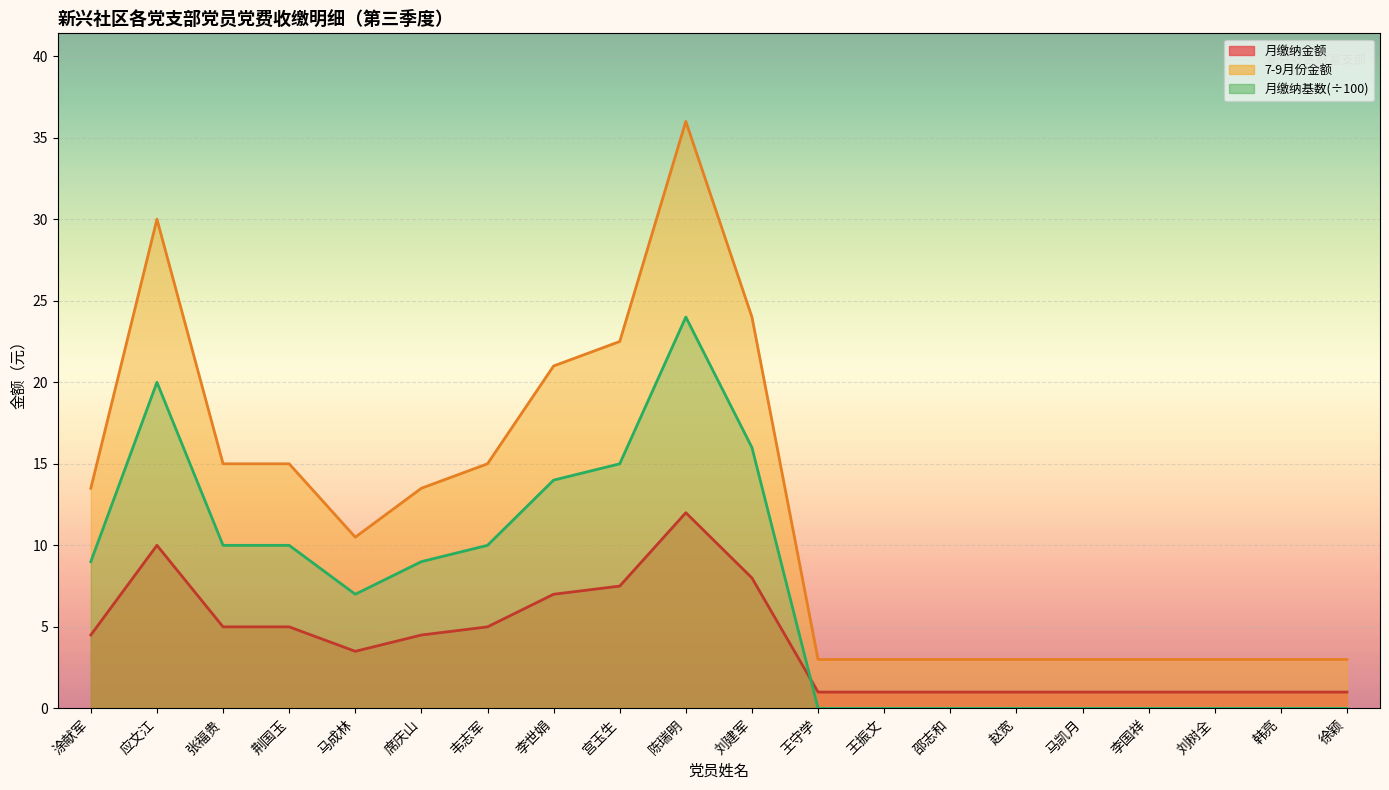

Reading right to left, what are all the values shown in this chart?

月缴纳金额: 徐颖=1.0	韩亮=1.0	刘树全=1.0	李国祥=1.0	马凯月=1.0	赵宽=1.0	邵志和=1.0	王振文=1.0	王守学=1.0	刘建军=8.0	陈瑞明=12.0	宫玉生=7.5	李世娟=7.0	韦志军=5.0	席庆山=4.5	马成林=3.5	荆国玉=5.0	张福贵=5.0	应文江=10.0	涂献军=4.5
7-9月份金额: 徐颖=3.0	韩亮=3.0	刘树全=3.0	李国祥=3.0	马凯月=3.0	赵宽=3.0	邵志和=3.0	王振文=3.0	王守学=3.0	刘建军=24.0	陈瑞明=36.0	宫玉生=22.5	李世娟=21.0	韦志军=15.0	席庆山=13.5	马成林=10.5	荆国玉=15.0	张福贵=15.0	应文江=30.0	涂献军=13.5
月缴纳基数: 徐颖=0.0	韩亮=0.0	刘树全=0.0	李国祥=0.0	马凯月=0.0	赵宽=0.0	邵志和=0.0	王振文=0.0	王守学=0.0	刘建军=16.0	陈瑞明=24.0	宫玉生=15.0	李世娟=14.0	韦志军=10.0	席庆山=9.0	马成林=7.0	荆国玉=10.0	张福贵=10.0	应文江=20.0	涂献军=9.0